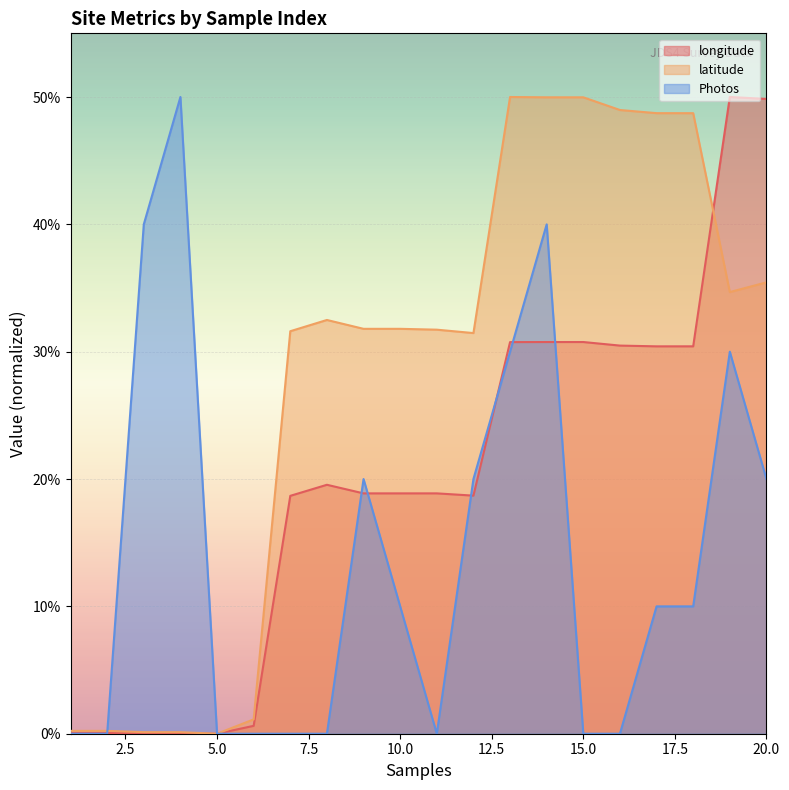

What is the value of the longitude point at the 2nd from the left?

0.1